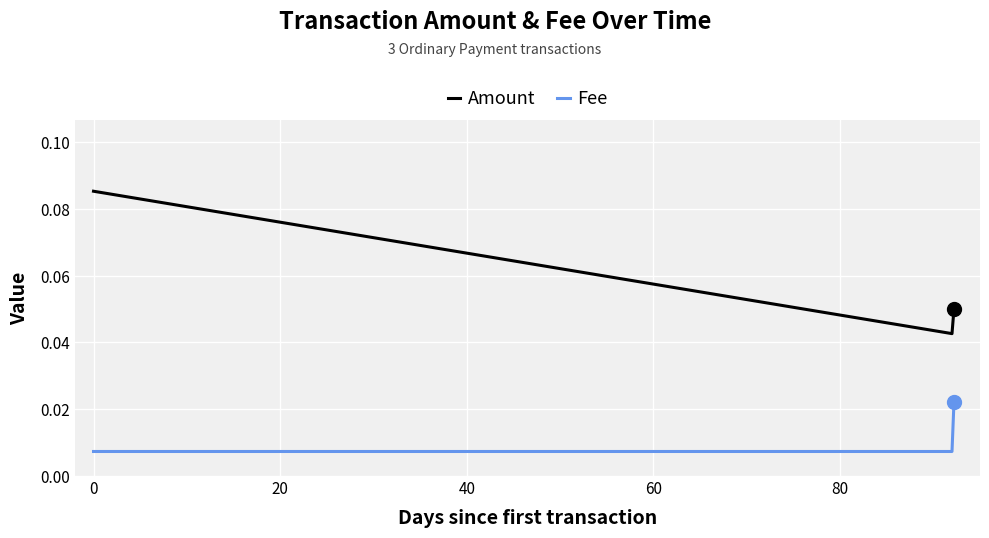

Which series has the largest total across all categories?

Amount